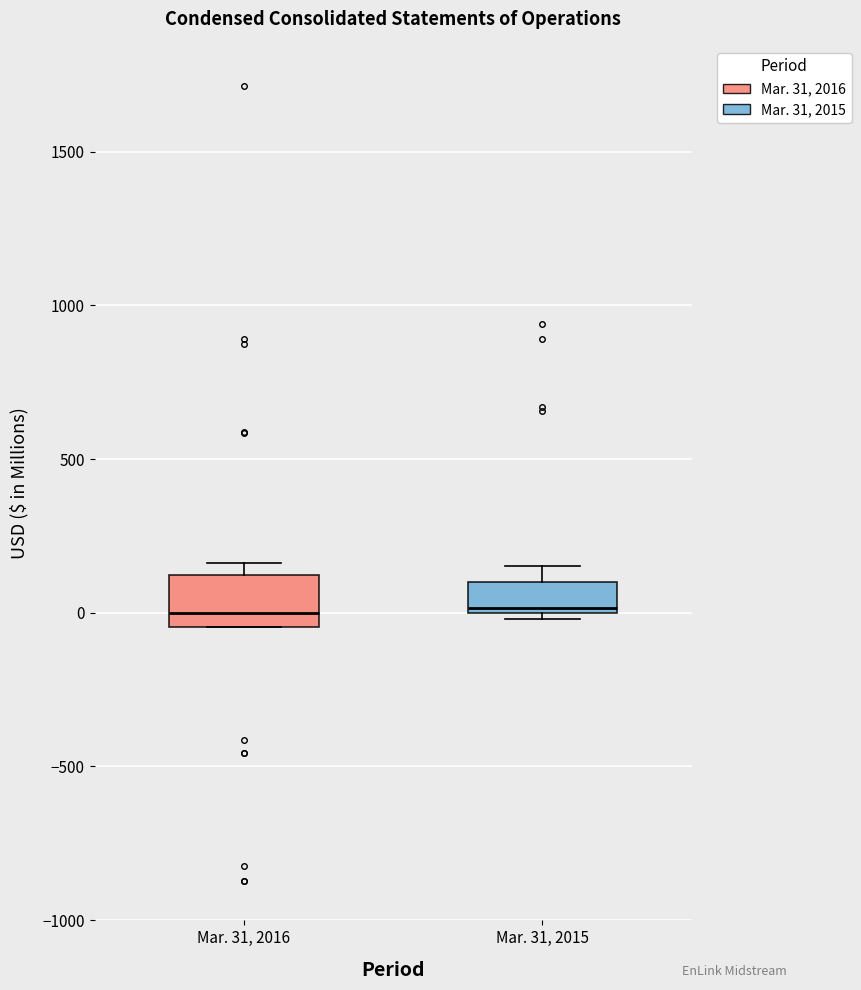

Reading left to right, transcribe this box plot: for each box, give where its median line is, the range the box spans, and where its two whiskers end, as read against the y-axis. The values are not printed on the chart, so give them approximately, as read against the axis.

Mar. 31, 2016: median 0, box -50 to 100, whiskers -50 to 150
Mar. 31, 2015: median 0 (just above the box's lower edge), box 0 to 100, whiskers 0 (just below the box's lower edge) to 150